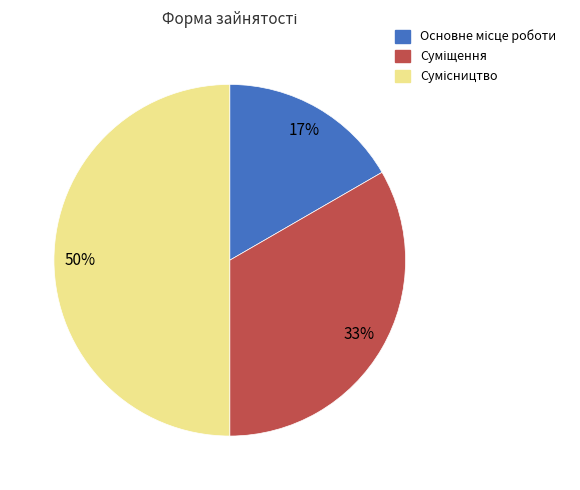

To the nearest percent, what is the difference between the largest and smallest slice percentages?

33%